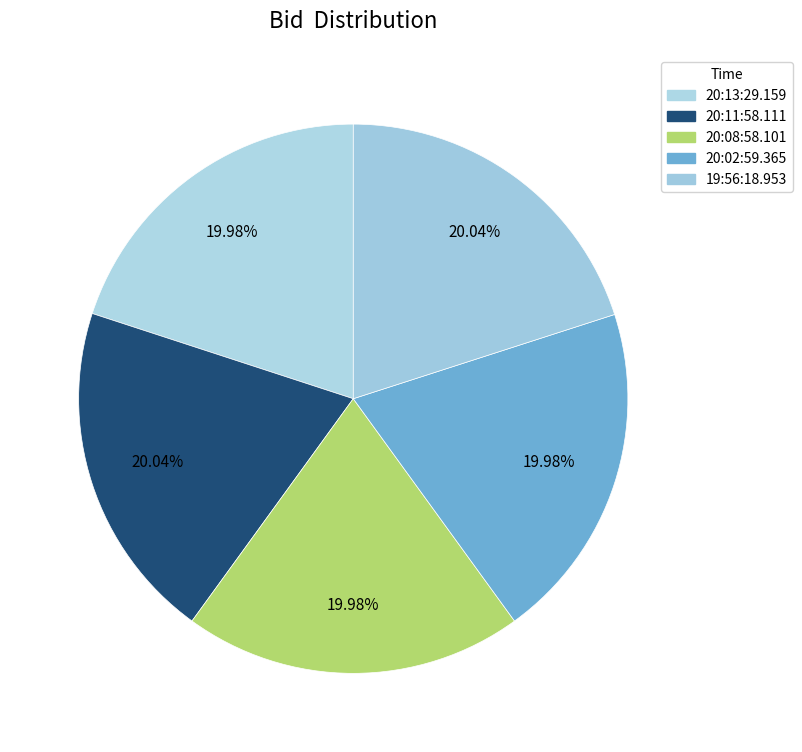

How many segments does this pie chart have?

5